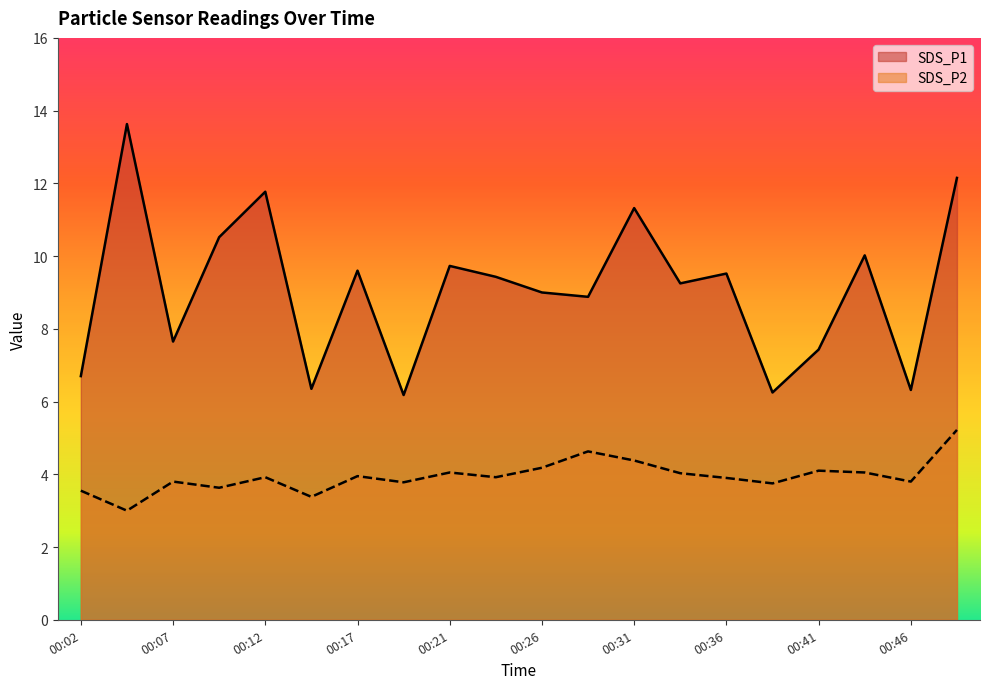

Where does the SDS_P1 series first go above 9?

00:04